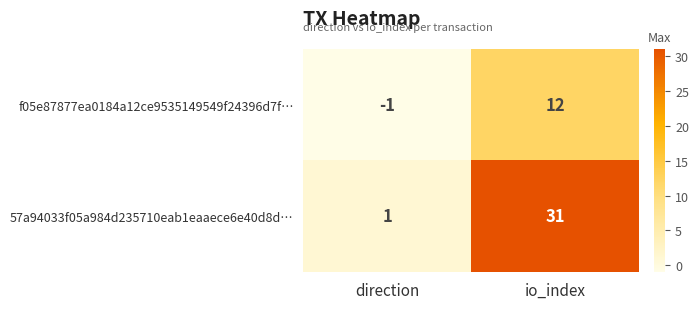

At which label is f05e87877ea0184a12ce9535149549f24396d7f… closest to 5?

direction